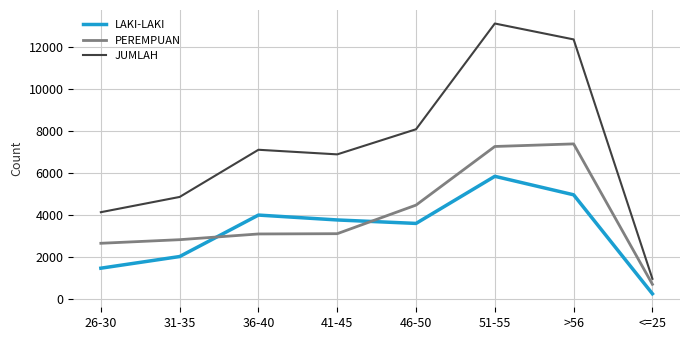

The value of LAKI-LAKI at 36-40 is 6144. True or false?

False